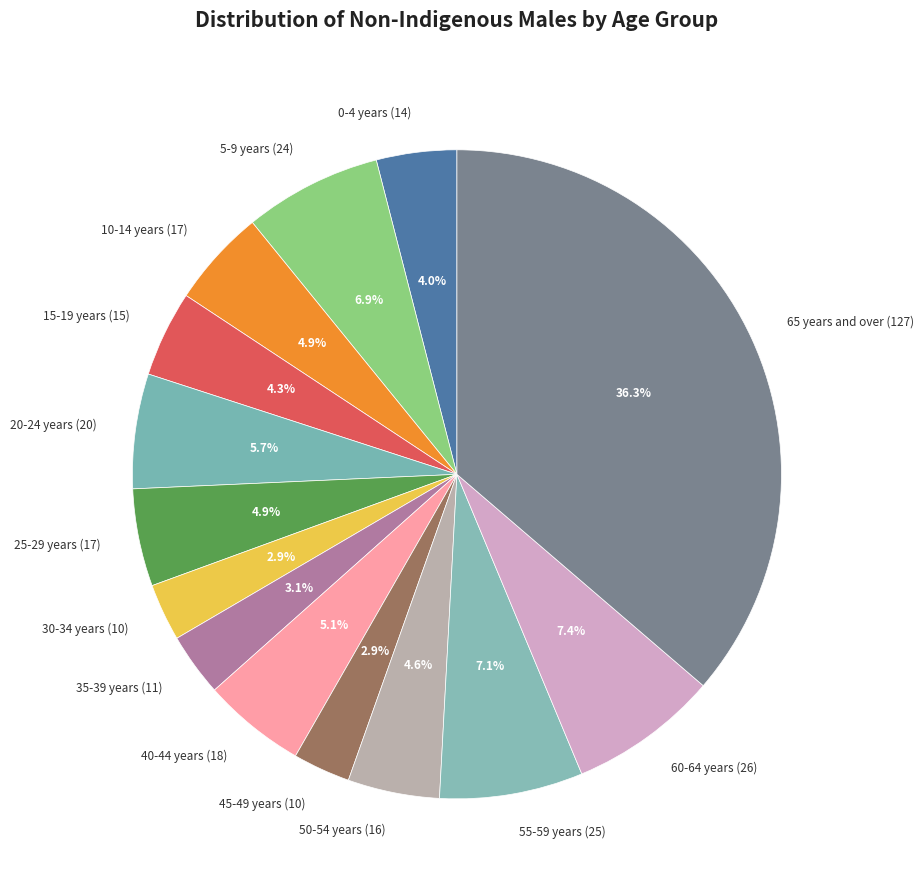

How many slices are in this pie chart?

14